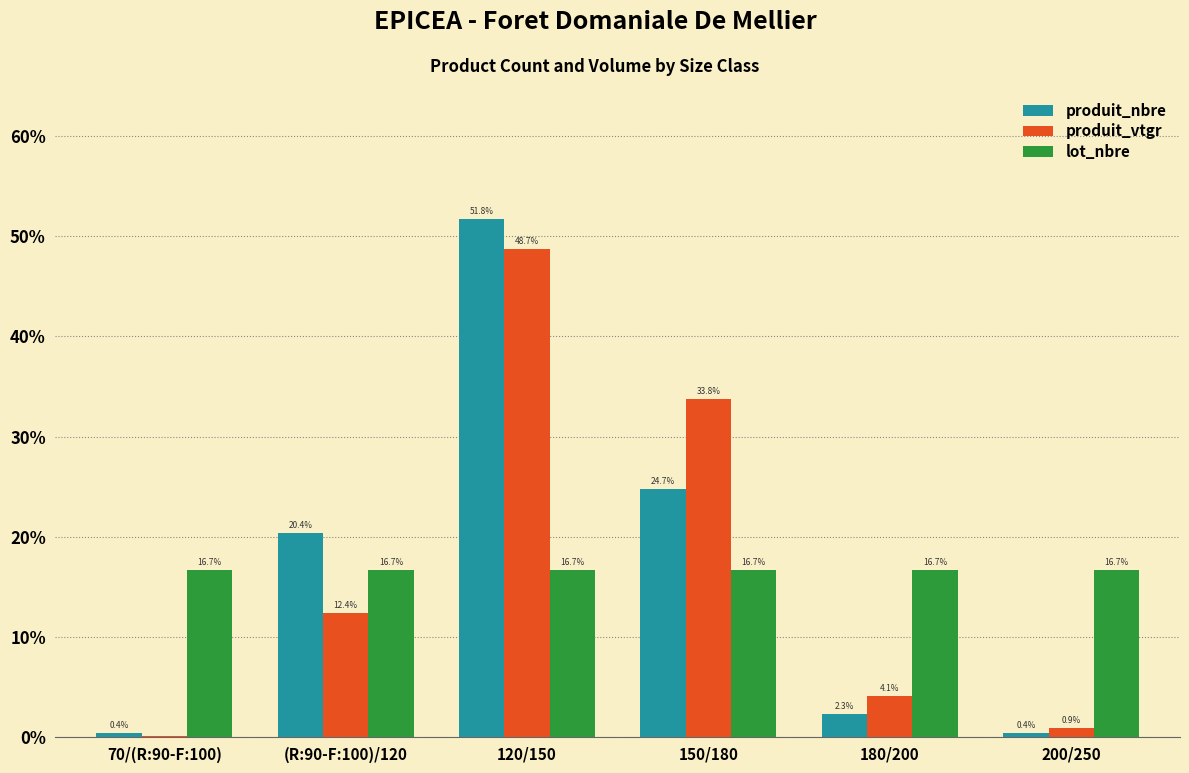

How many data points does each series have?

6